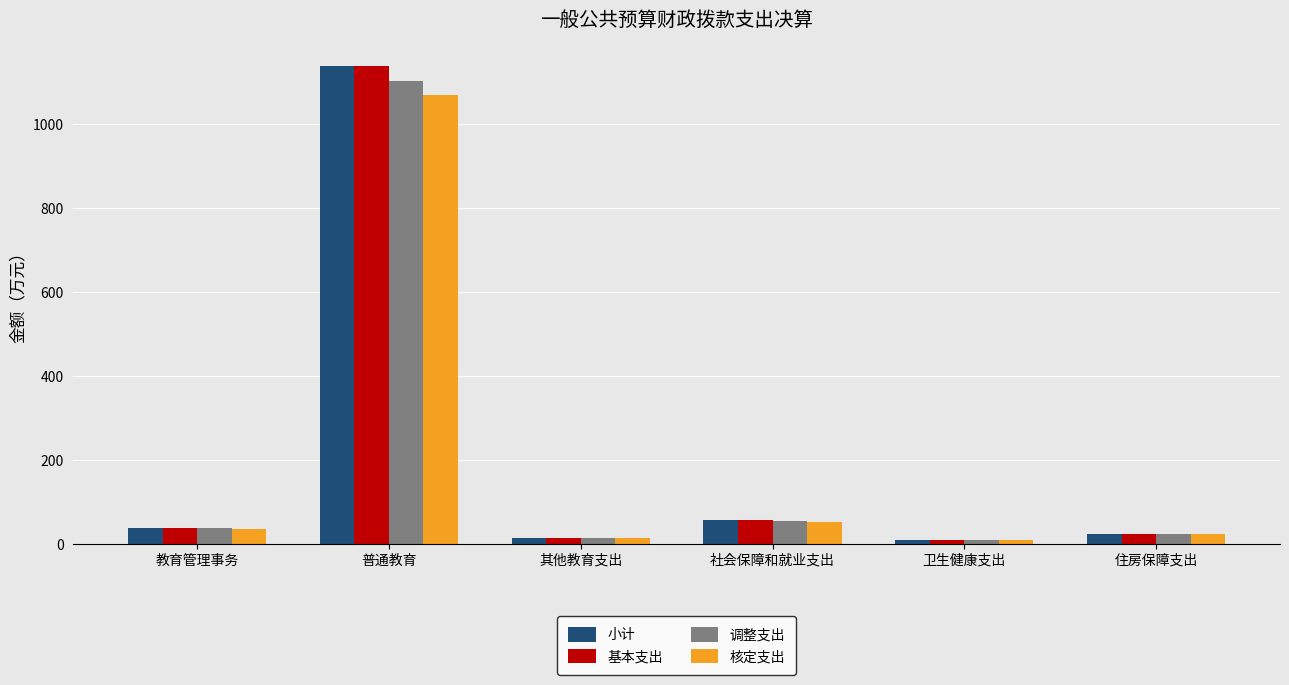

At which label does 基本支出 reach its peak?

普通教育